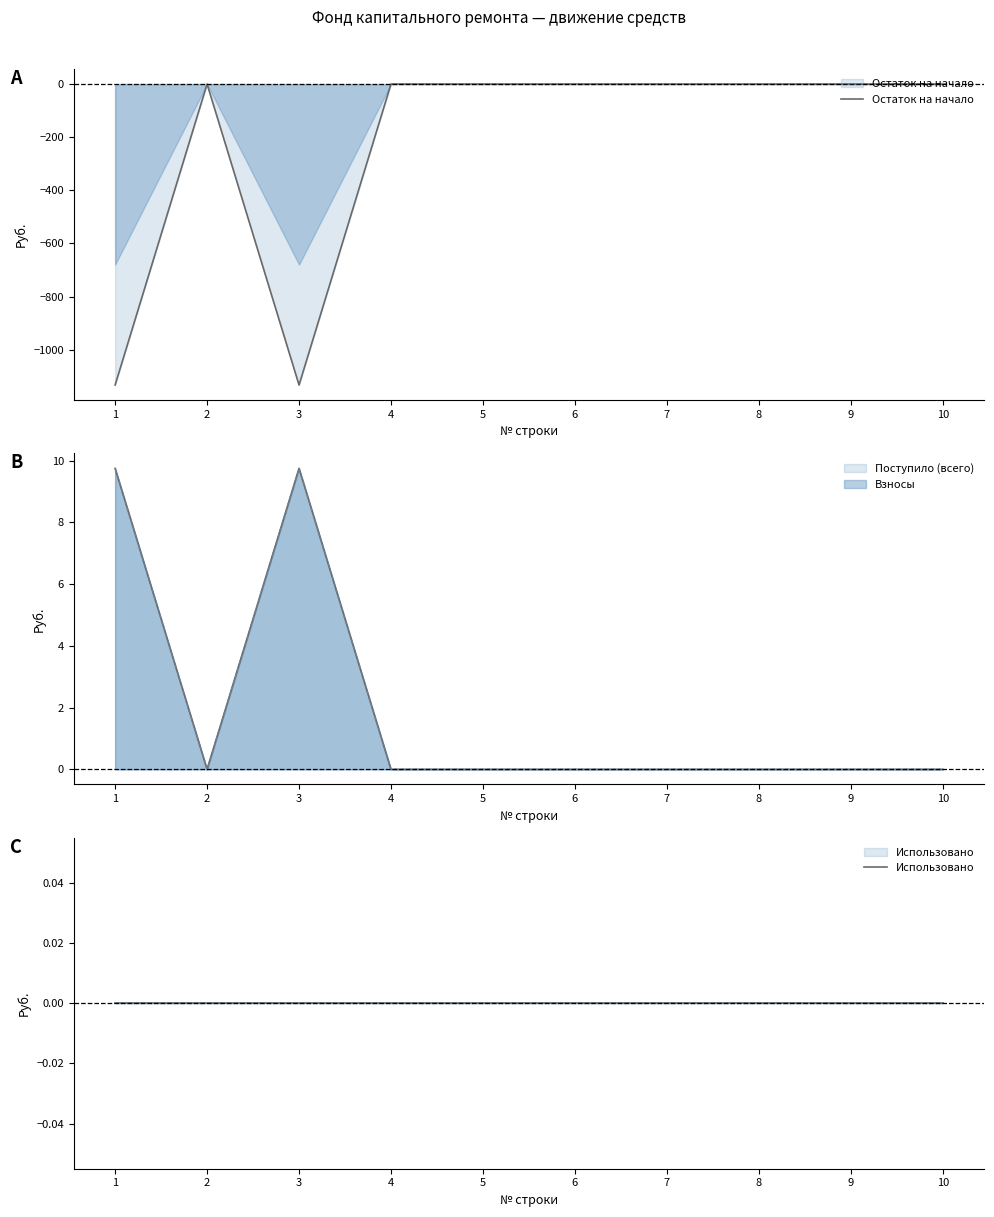

True or false: Использовано and Остаток на начало cross at least once.

False